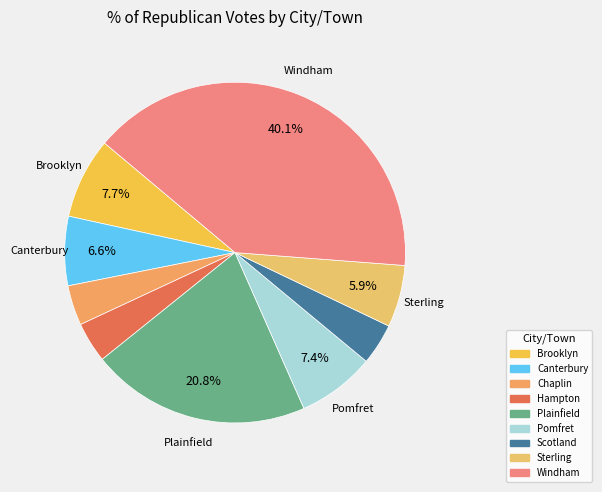

The Sterling slice represents 6% of the pie. True or false?

True